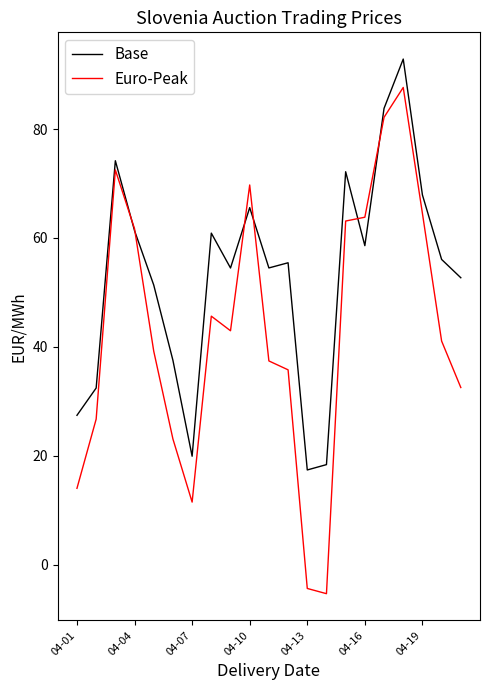

List the series in order of their peak value, lowest first.

Euro-Peak, Base